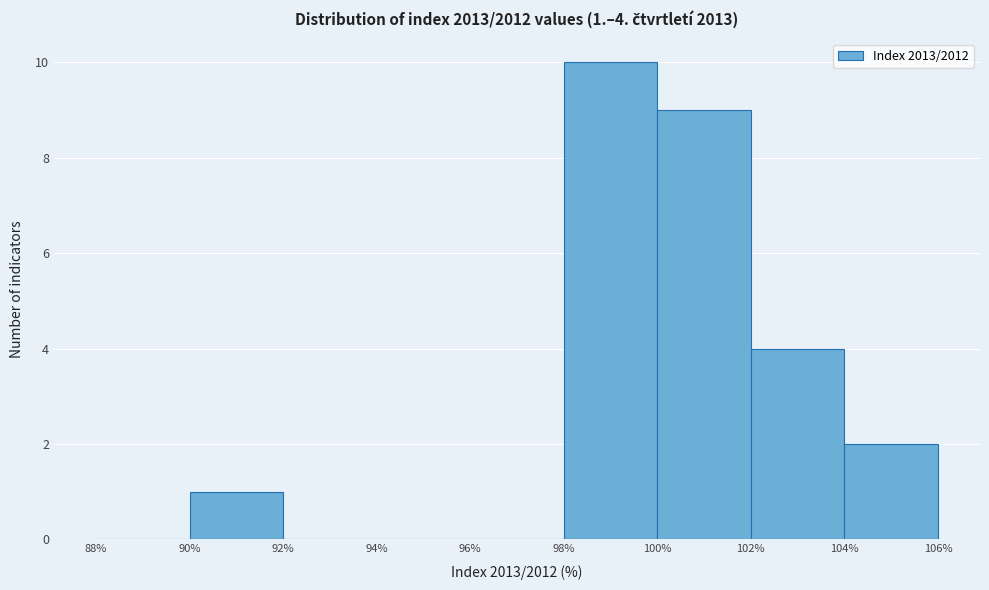

Over which range of the x-axis is the bar tallest?

98% to 100%